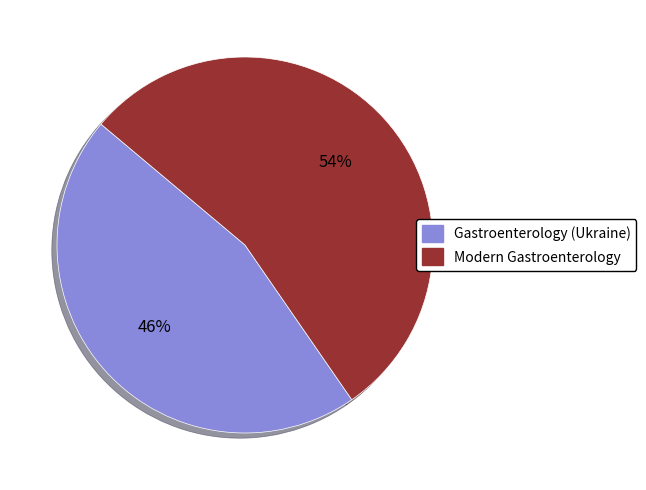

Between Gastroenterology (Ukraine) and Modern Gastroenterology, which is larger?

Modern Gastroenterology